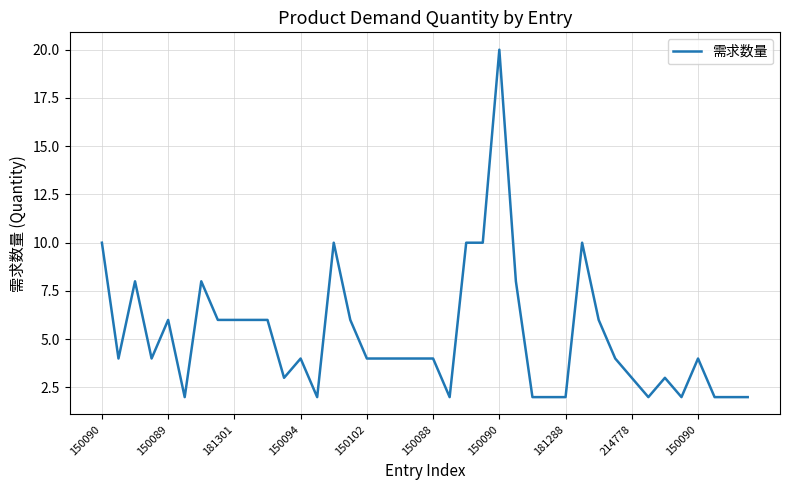

What is the greatest value displayed?

20